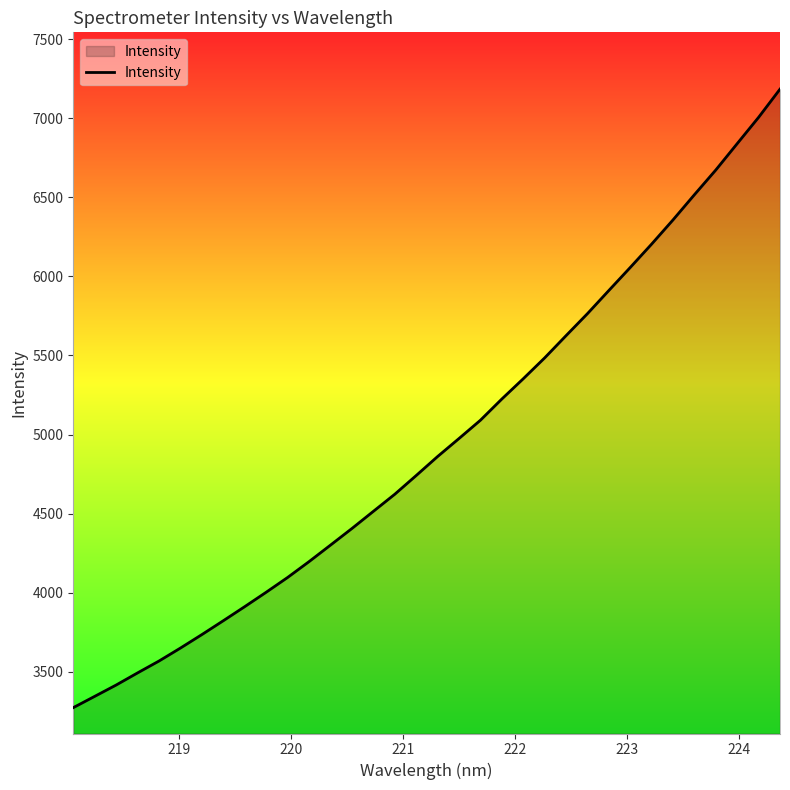

What is the maximum value shown in the chart?

7184.6